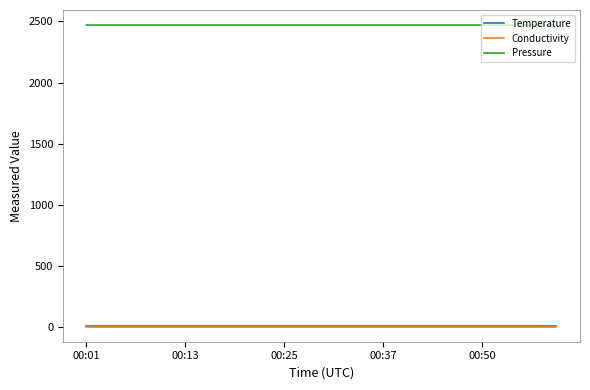

Which series has the largest range (max minus min)?

Pressure